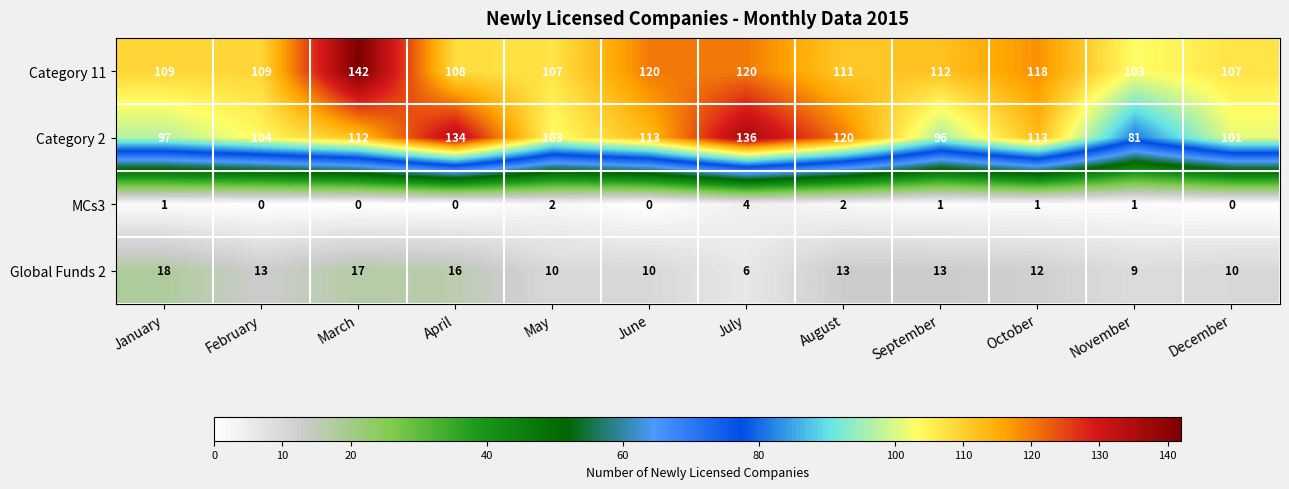

At which category does the chart reach its peak across all series?

March